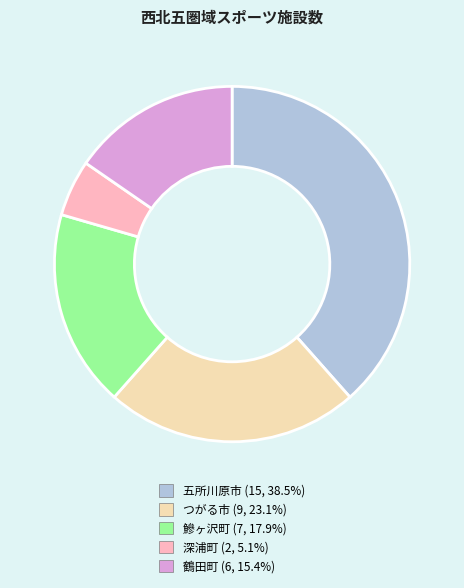

Is つがる市 the majority of the pie?

No